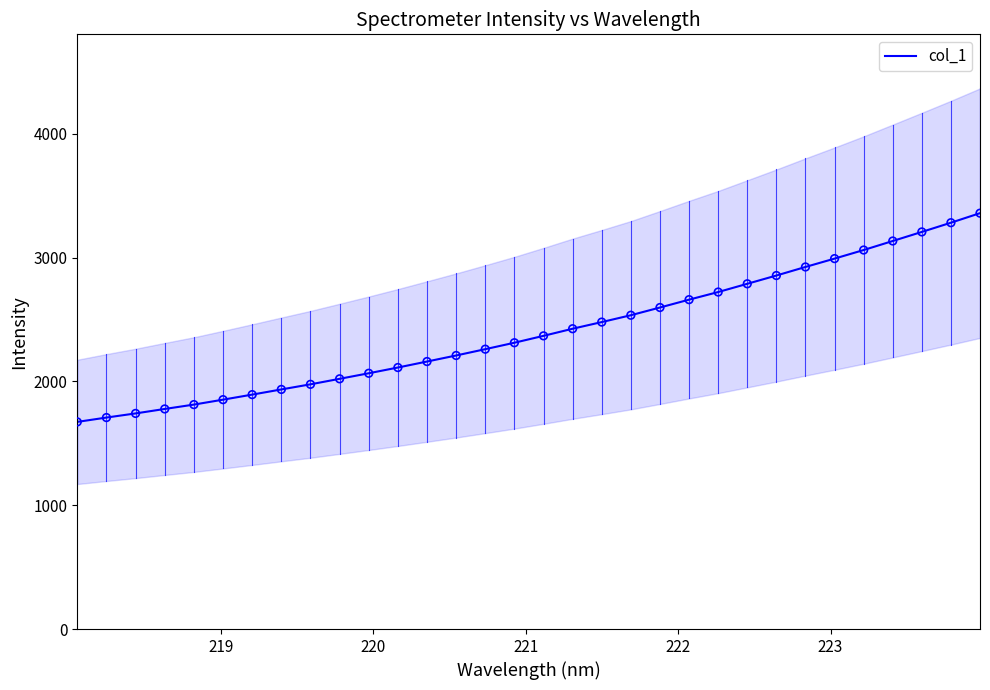

What is the highest value of the col_1 series?

3360.0